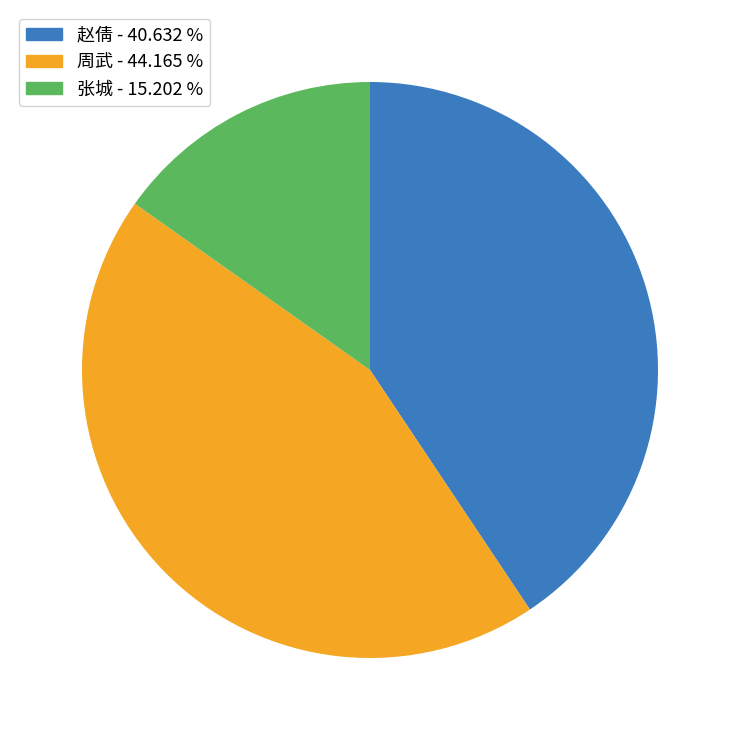

How many slices are in this pie chart?

3